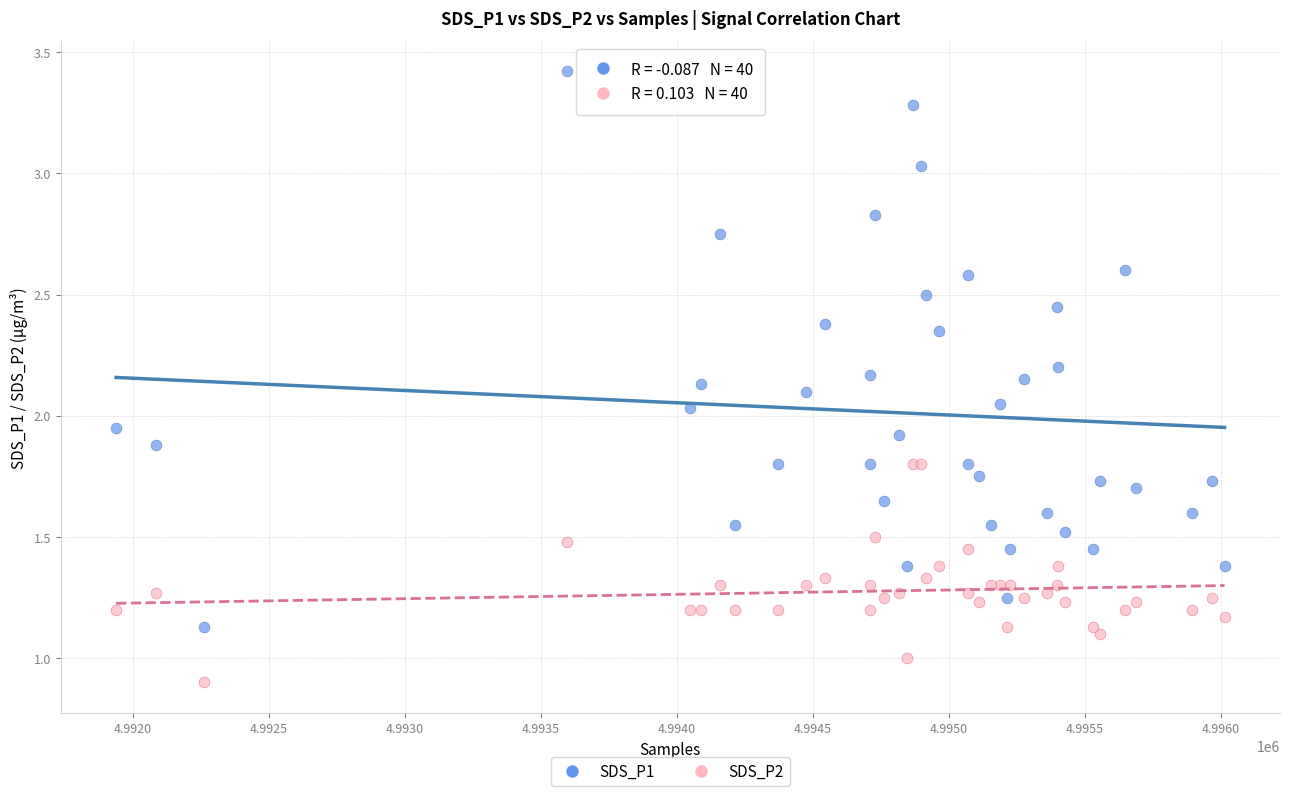

Which series contains the lowest Y value?

SDS_P2